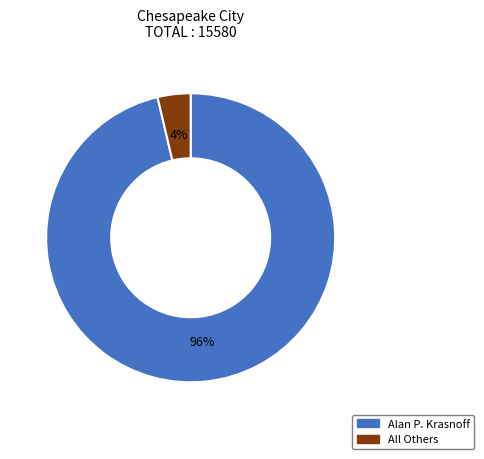

Do Alan P. Krasnoff and All Others together represent more than half of the pie?

Yes